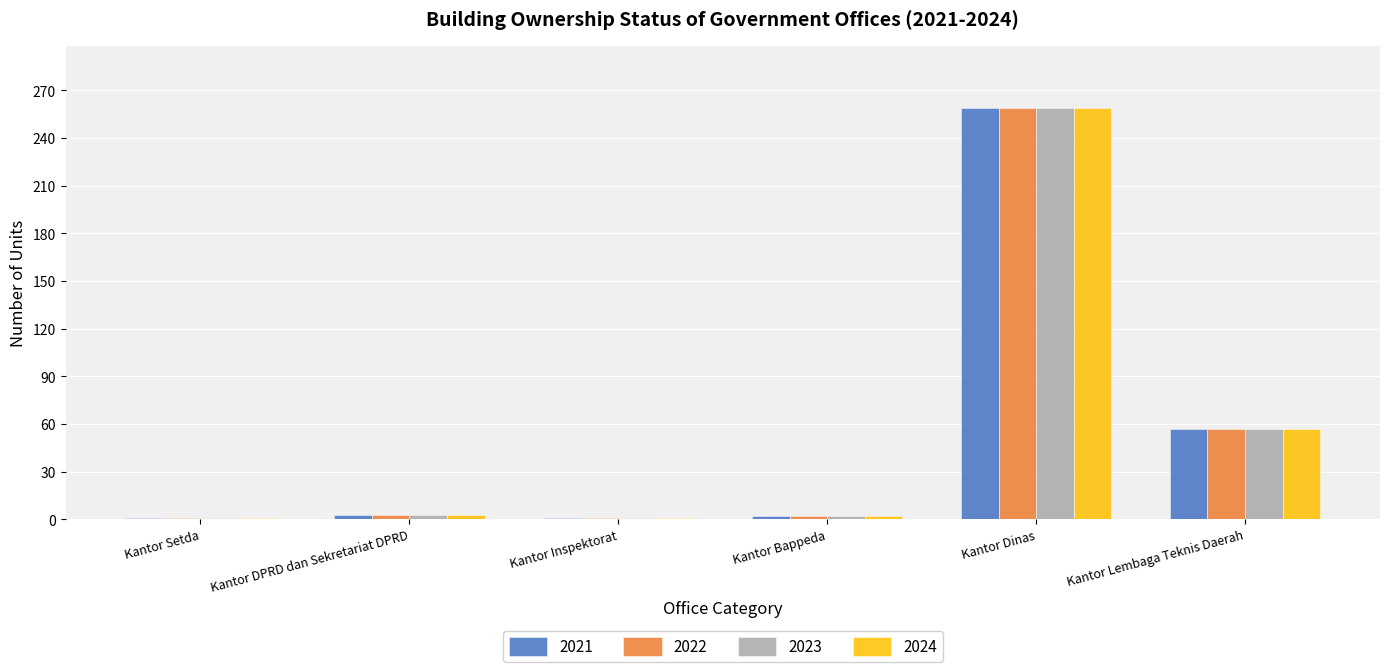

What is the total value across all series at Kantor Dinas?

1036